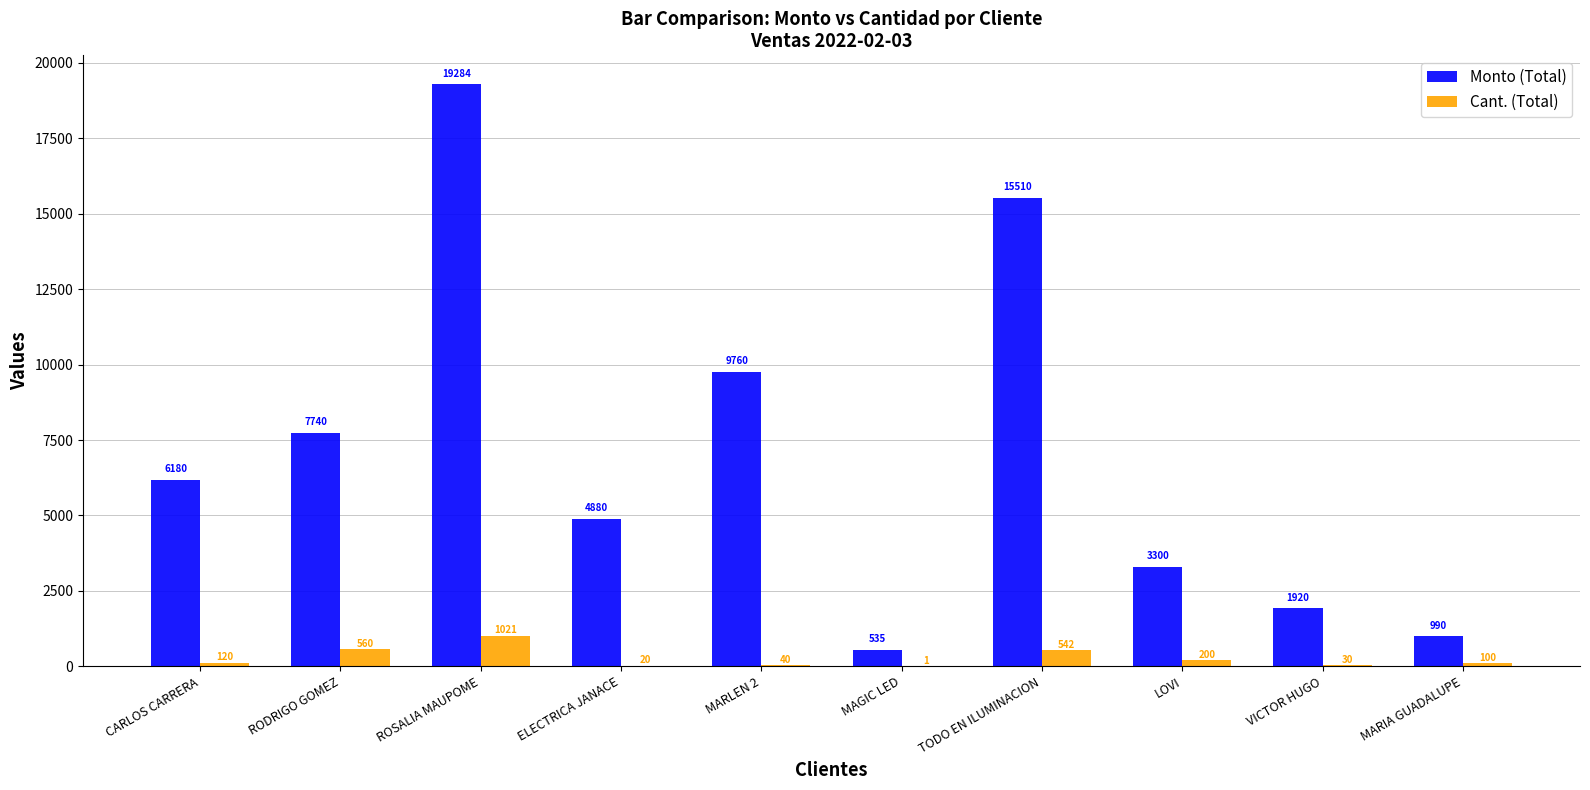

What is the maximum value for Monto (Total)?

19284.0